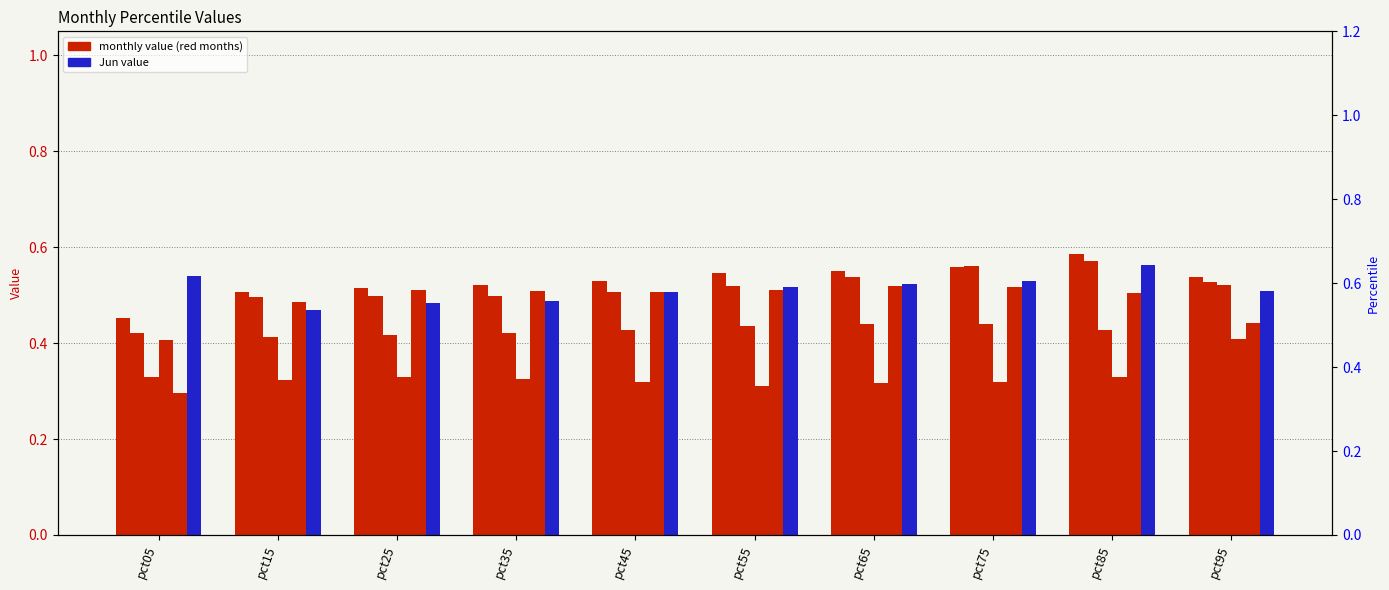

Which series changed the most between pct35 and pct75?

Feb